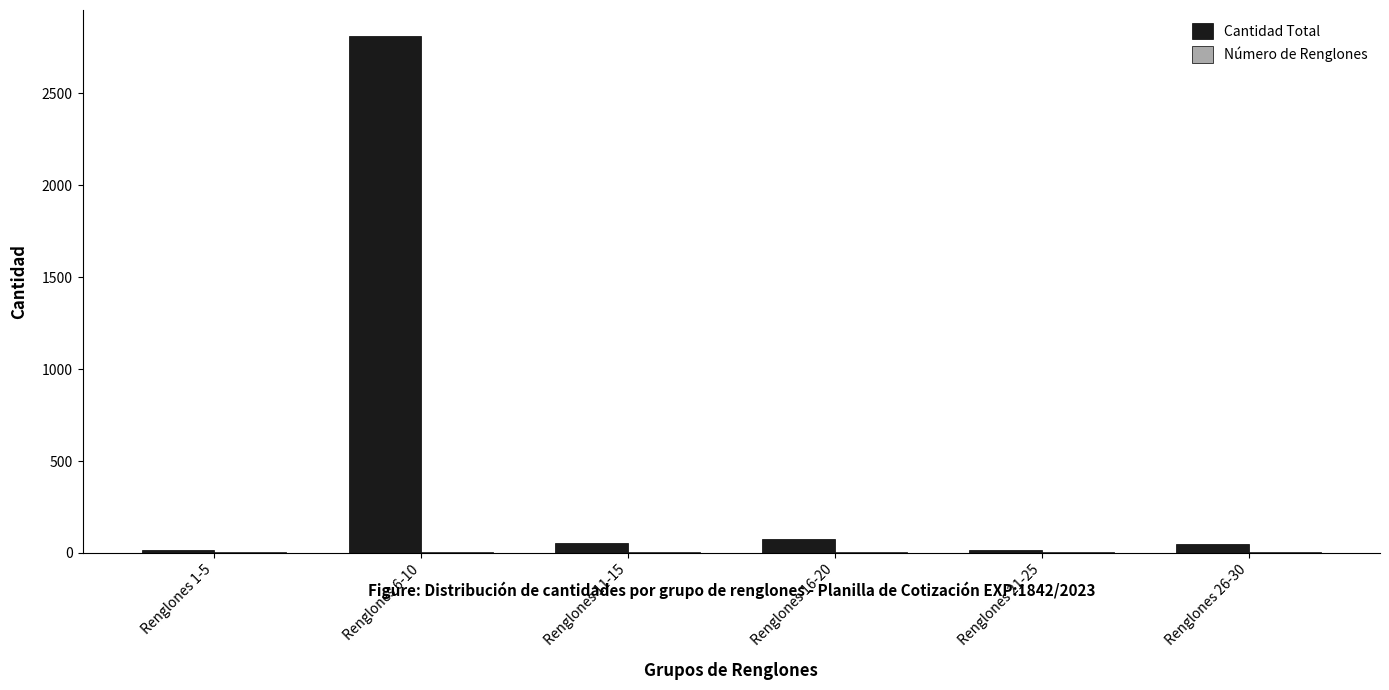

What is the approximate value of Cantidad Total at Renglones 16-20, to the nearest 50?

50